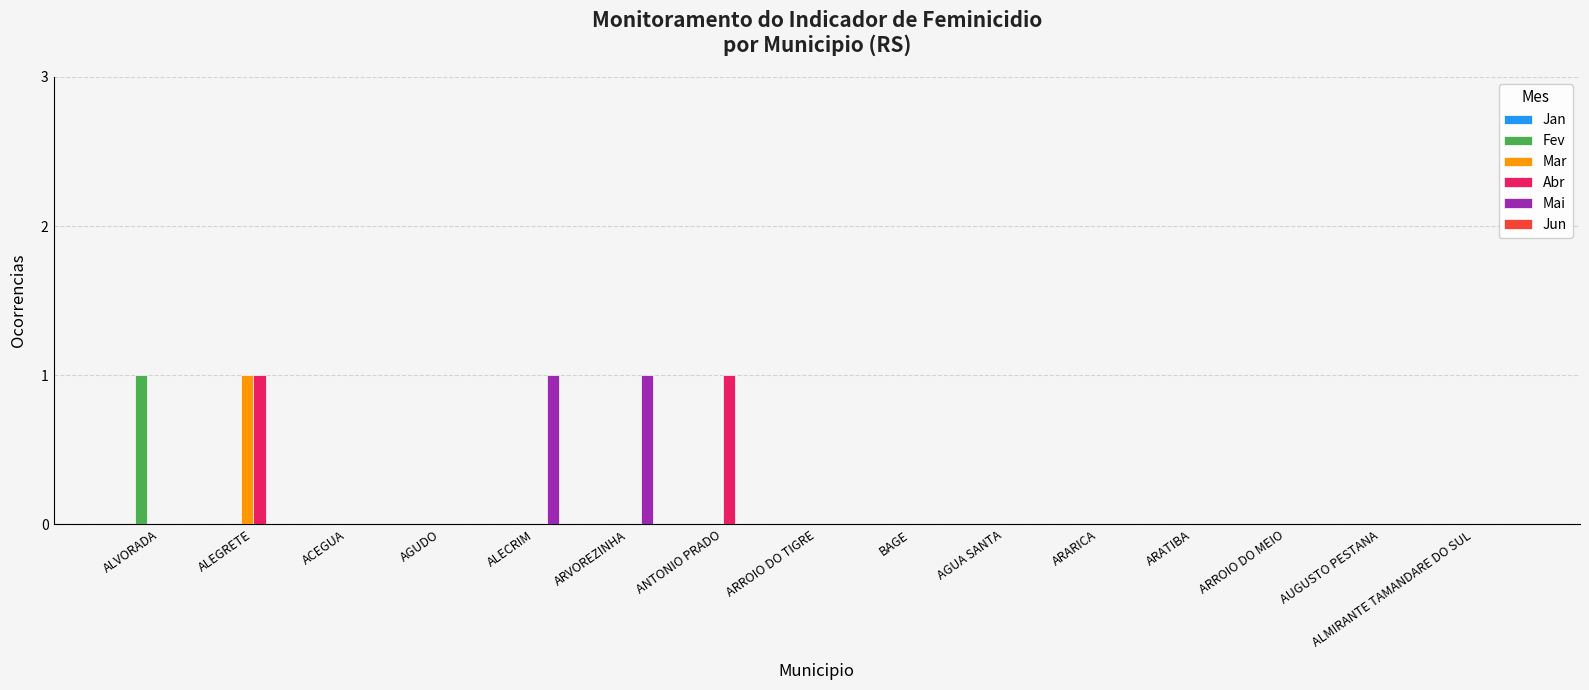

Does the chart contain stacked bars?

No